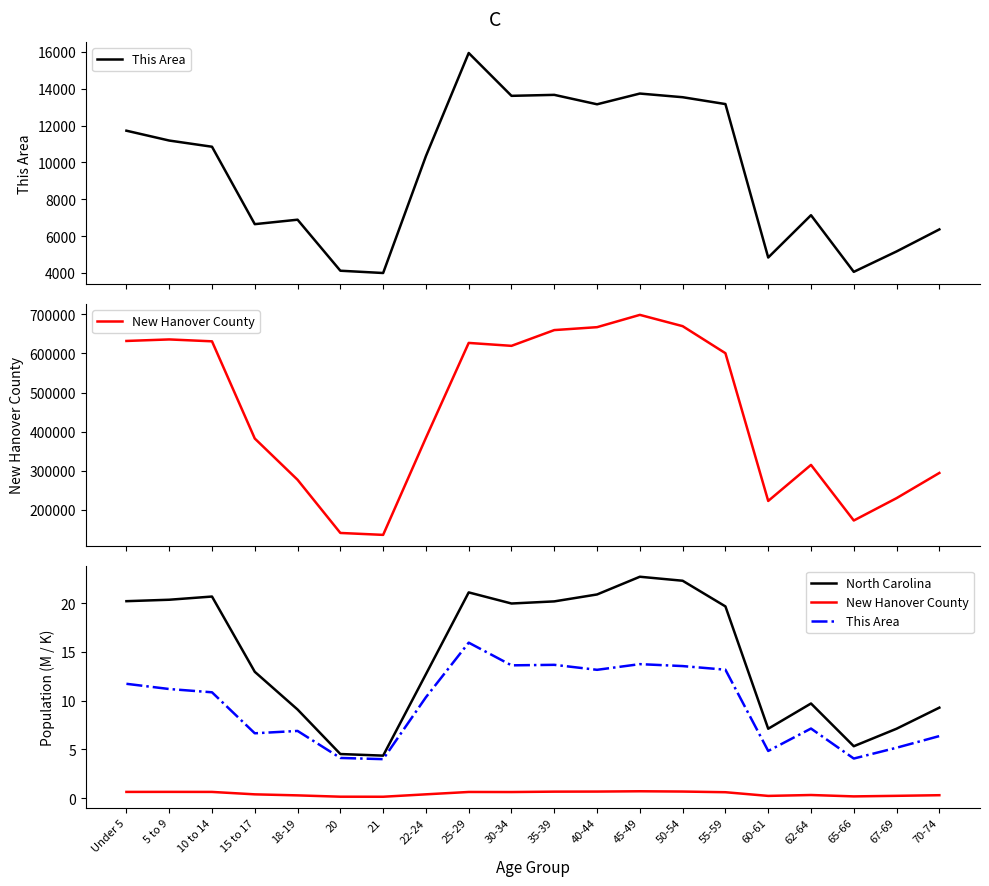

Which has a higher value, 10 to 14 or 22-24?

10 to 14